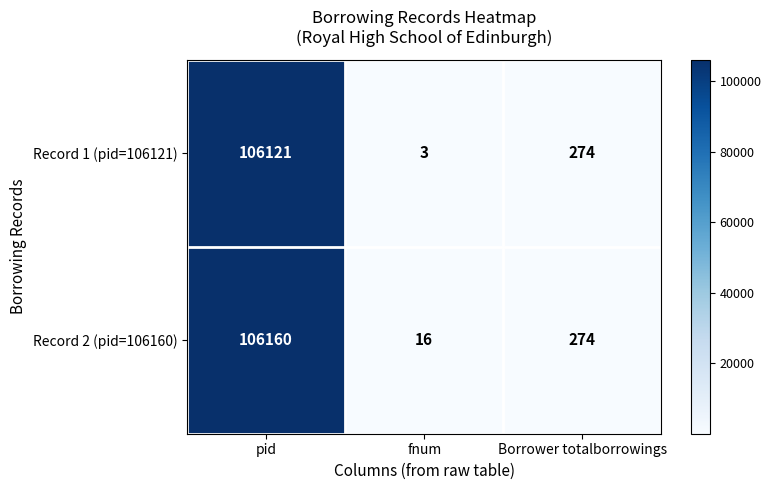

Reading right to left, what are all the values shown in this chart?

Record 1 (pid=106121): 274	3	106121
Record 2 (pid=106160): 274	16	106160